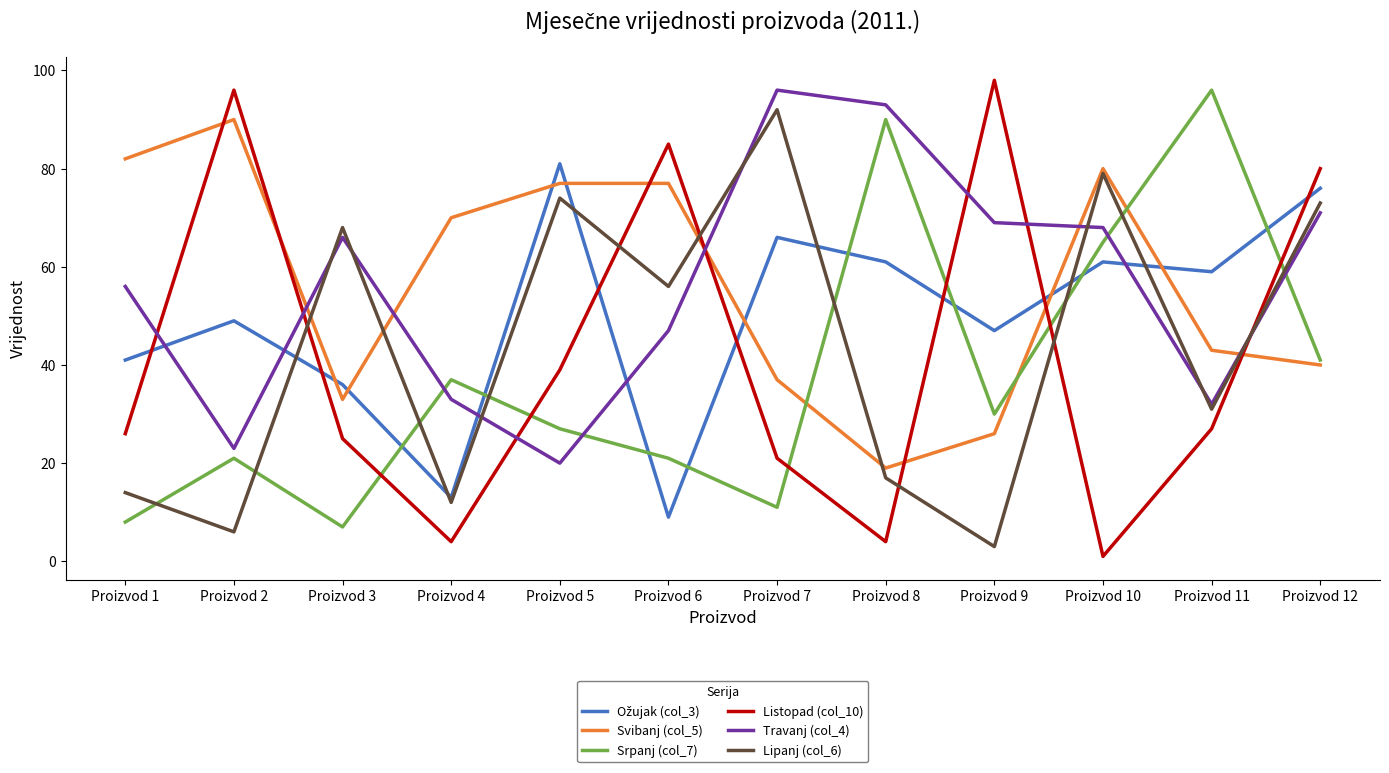

Is it true that Listopad (col_10) equals 80 at Proizvod 12?

True